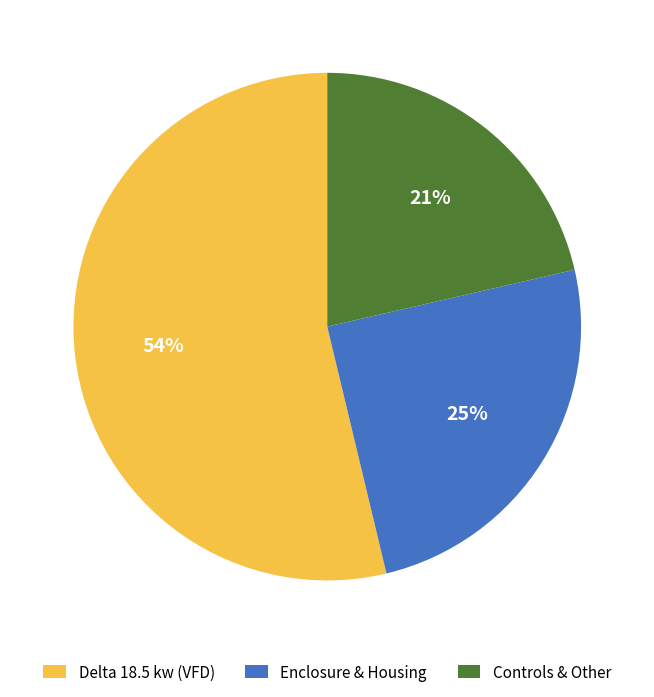

Does any single category account for the majority?

Yes